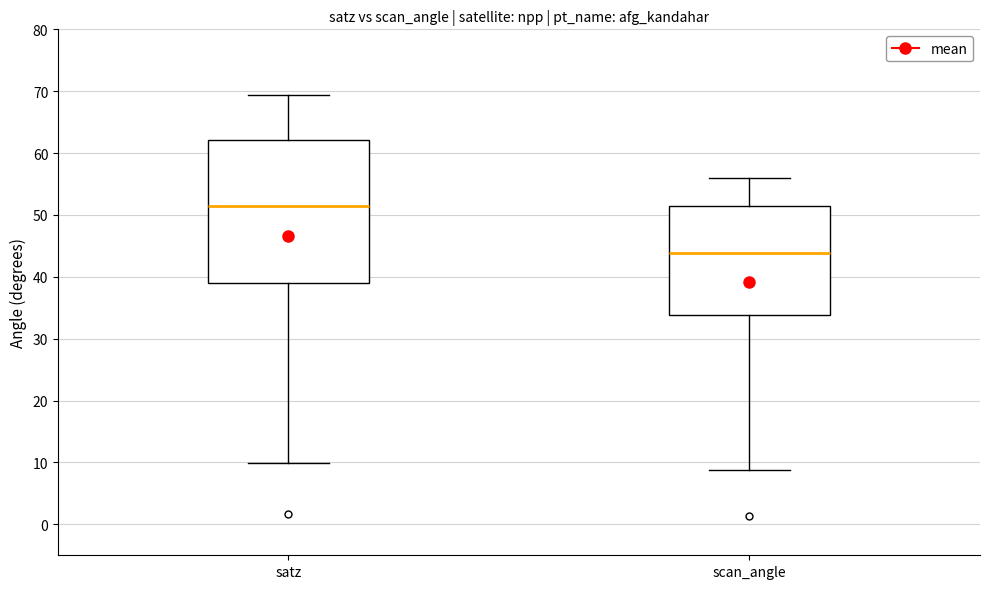

Reading left to right, read every box against the y-axis: the position of its median line, the range the box covers, and the ends of its whiskers. The values are not printed on the chart, so give them approximately, as read against the axis.

satz: median 51, box 39 to 62, whiskers 10 to 69
scan_angle: median 44, box 34 to 51, whiskers 9 to 56